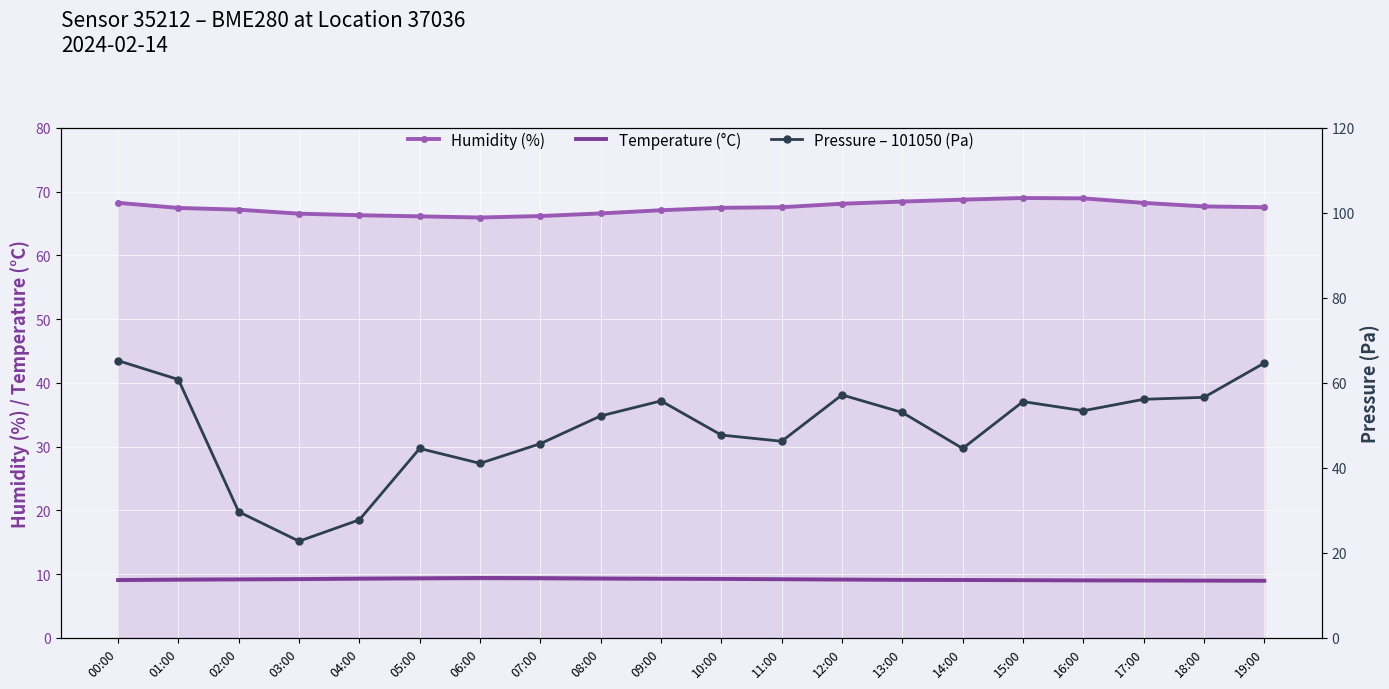

Between 11:00 and 12:00, which series saw the biggest shift?

Pressure – 101050 (Pa)